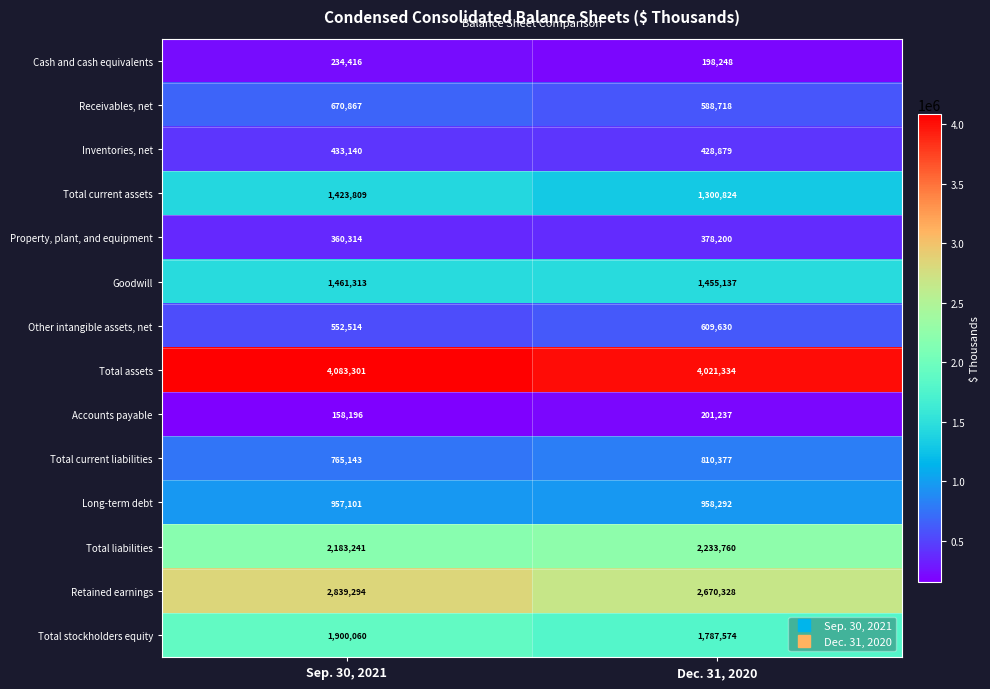

What is the minimum value shown in the chart?

158196